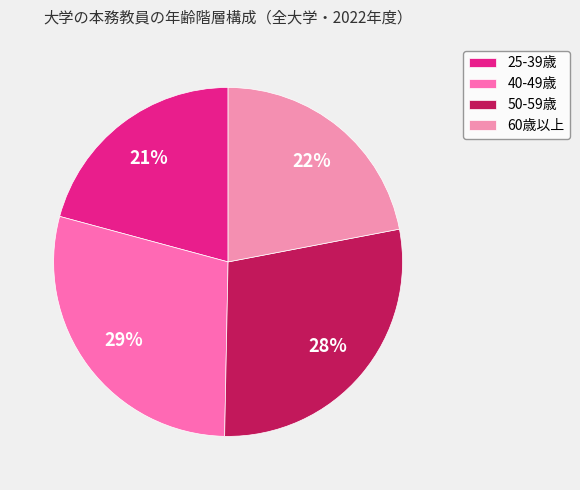

Is 60歳以上 the majority of the pie?

No